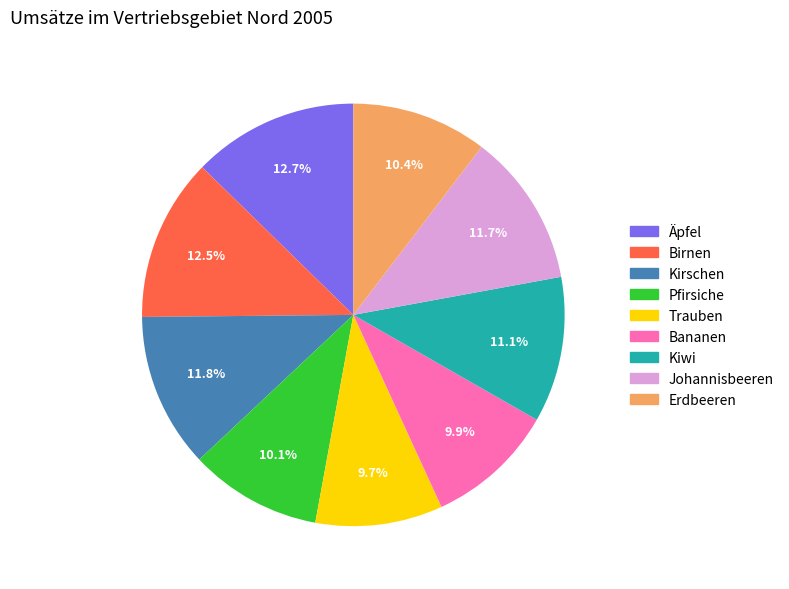

Does Kirschen represent more than half of the total?

No